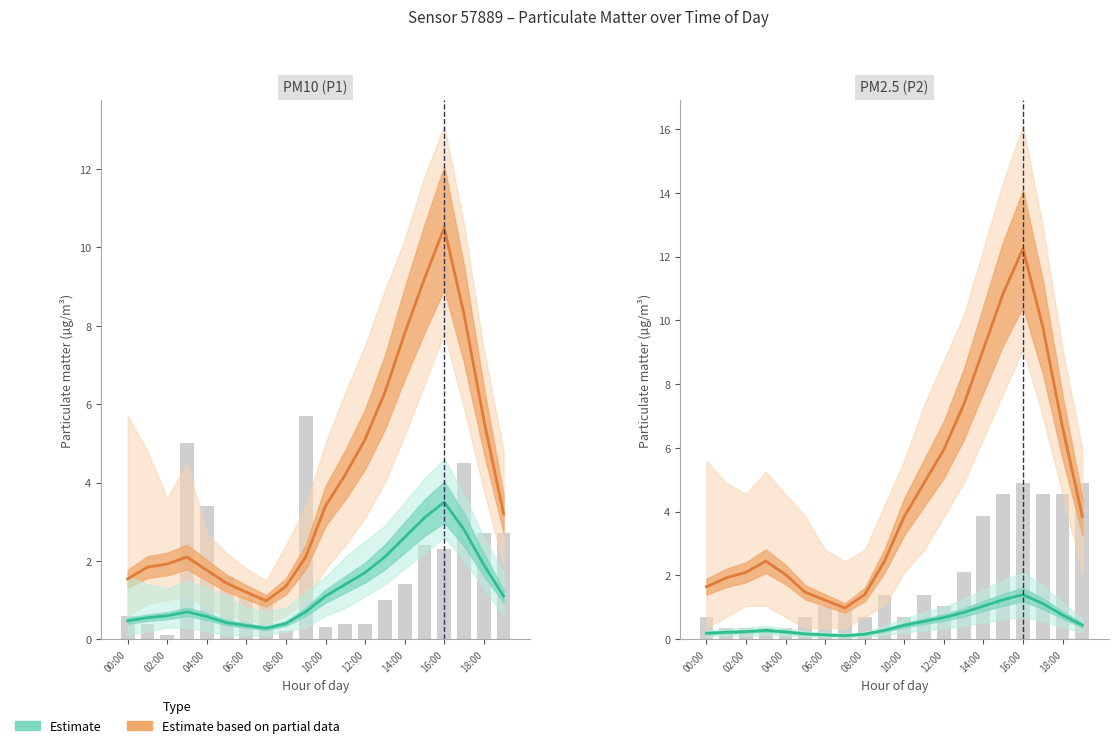

What is the smallest value displayed?

0.1